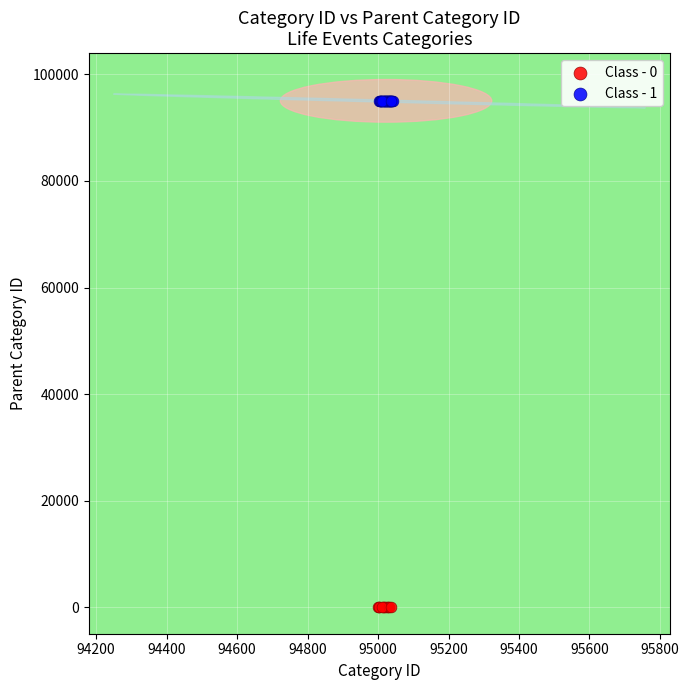

Which series contains the lowest Y value?

Class - 0